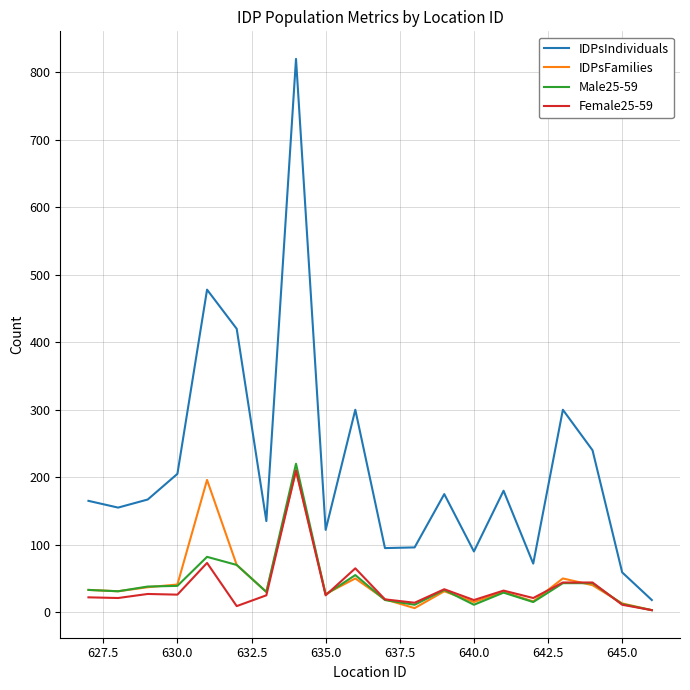

Which series has the widest spread of values?

IDPsIndividuals